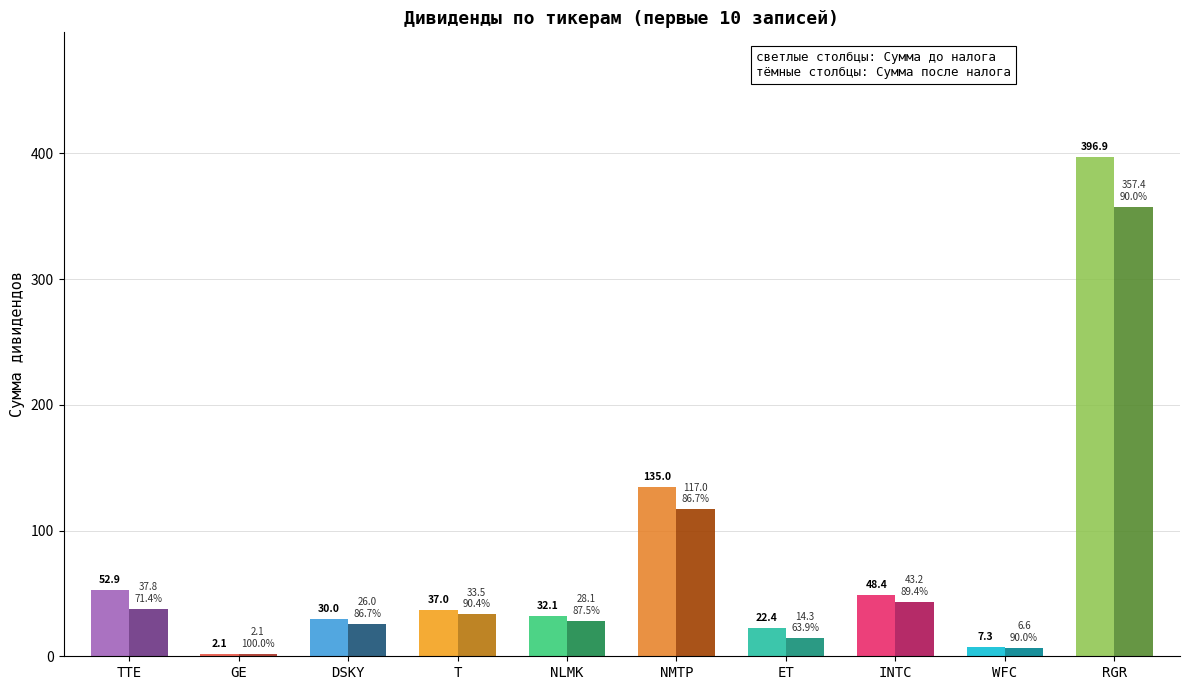

What is the average value of the Сумма до налога series?

76.4